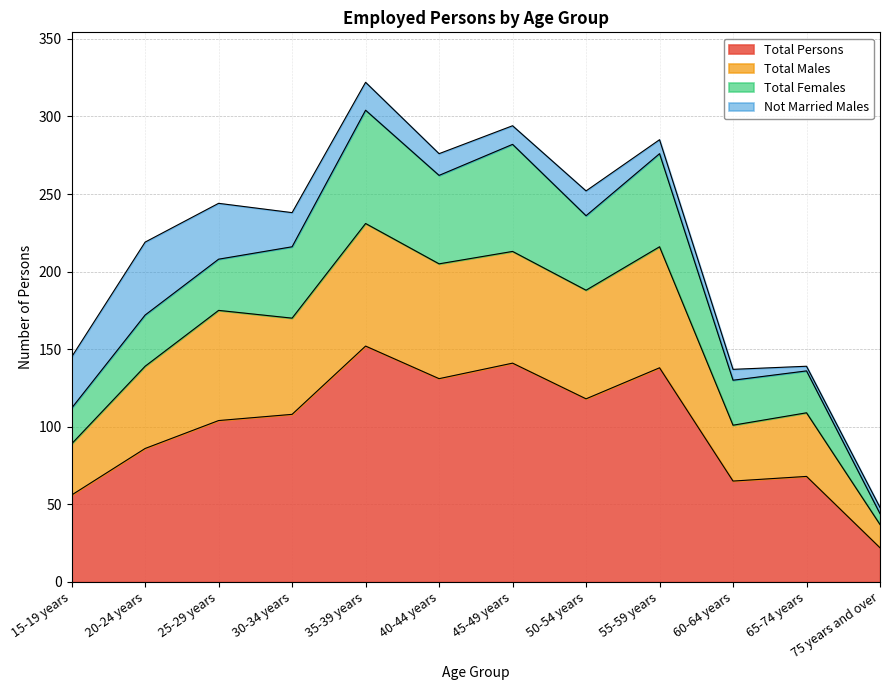

True or false: Total Persons has a value of 118 at 50-54 years.

True